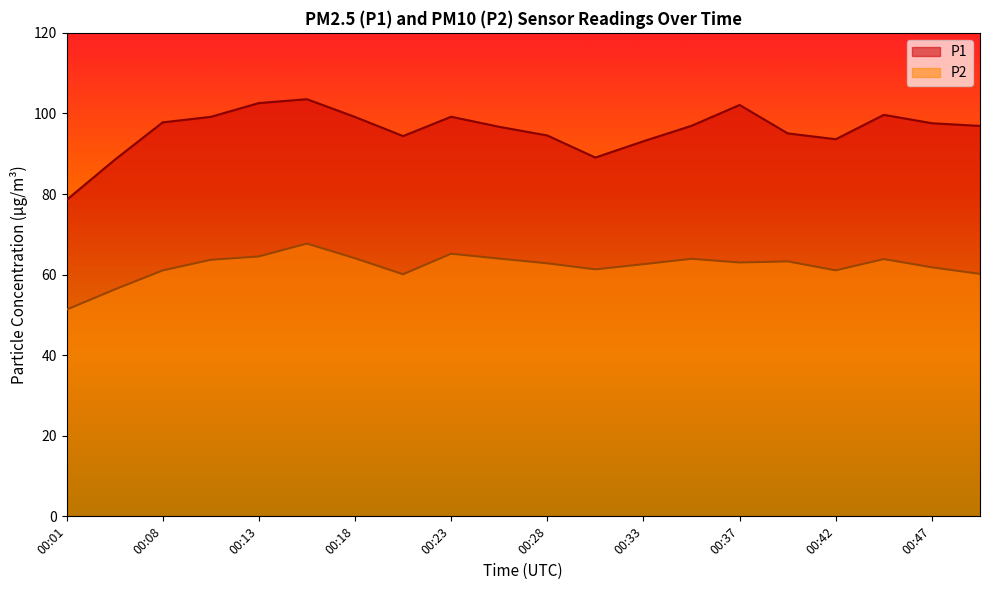

Does the chart display data point markers on the line(s)?

No